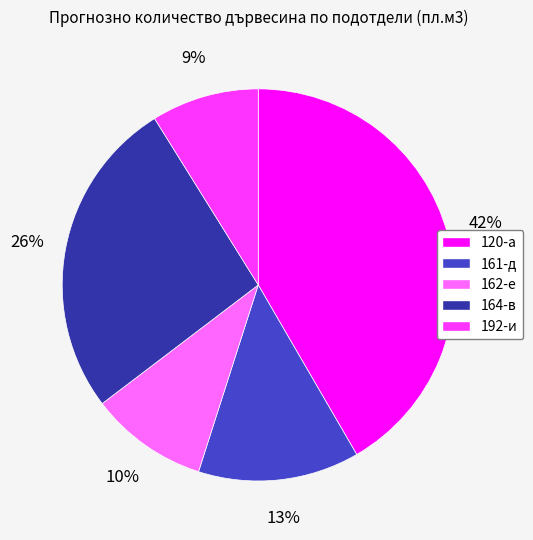

To the nearest percent, what is the difference between the largest and smallest slice percentages?

33%